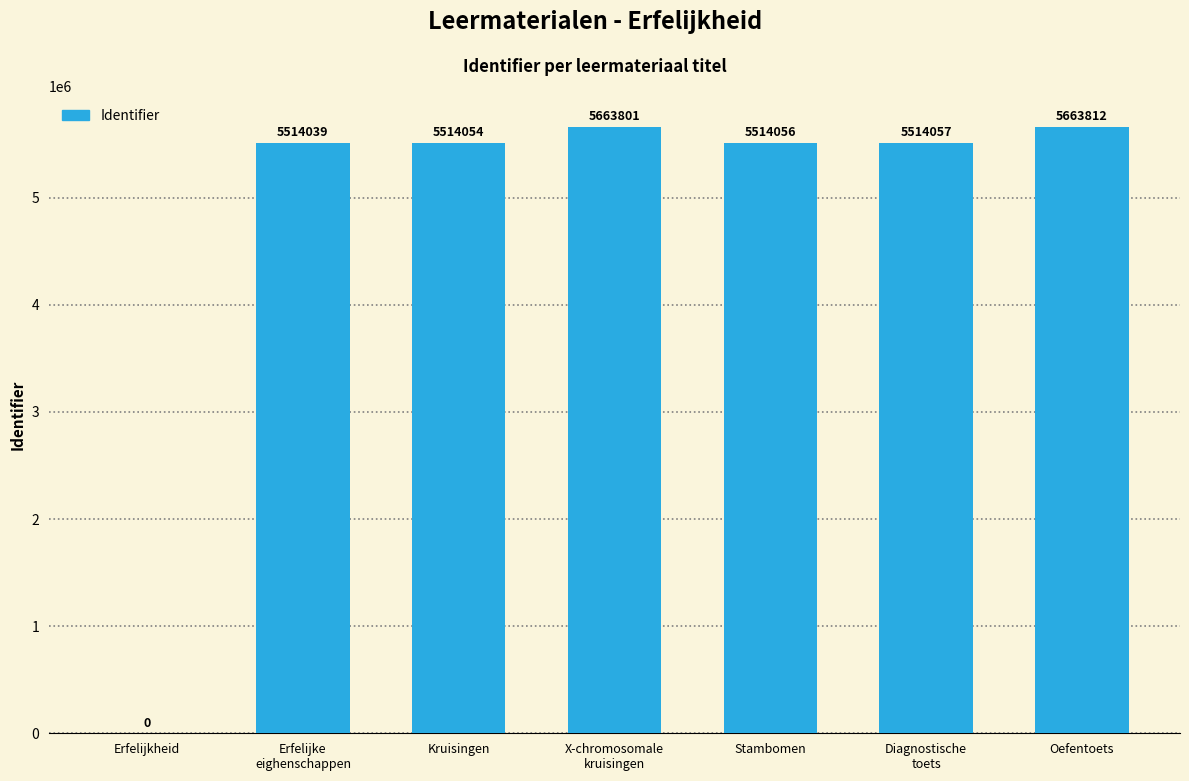

Read the value at Stambomen, to the nearest 50.

5514050